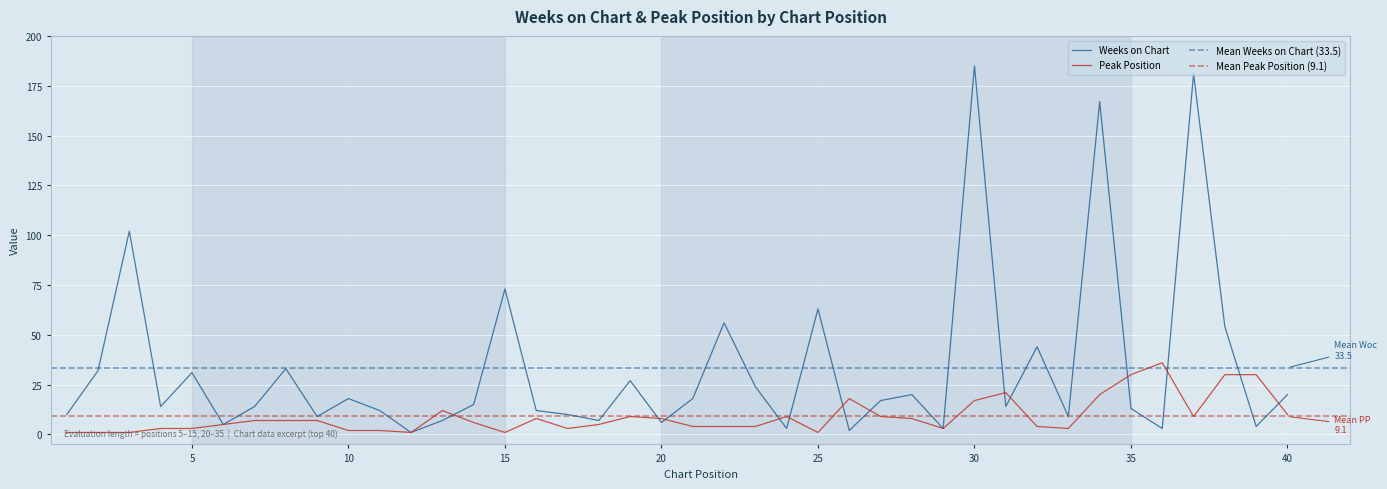

What is the difference between the maximum and minimum values in the Weeks on Chart series?

184